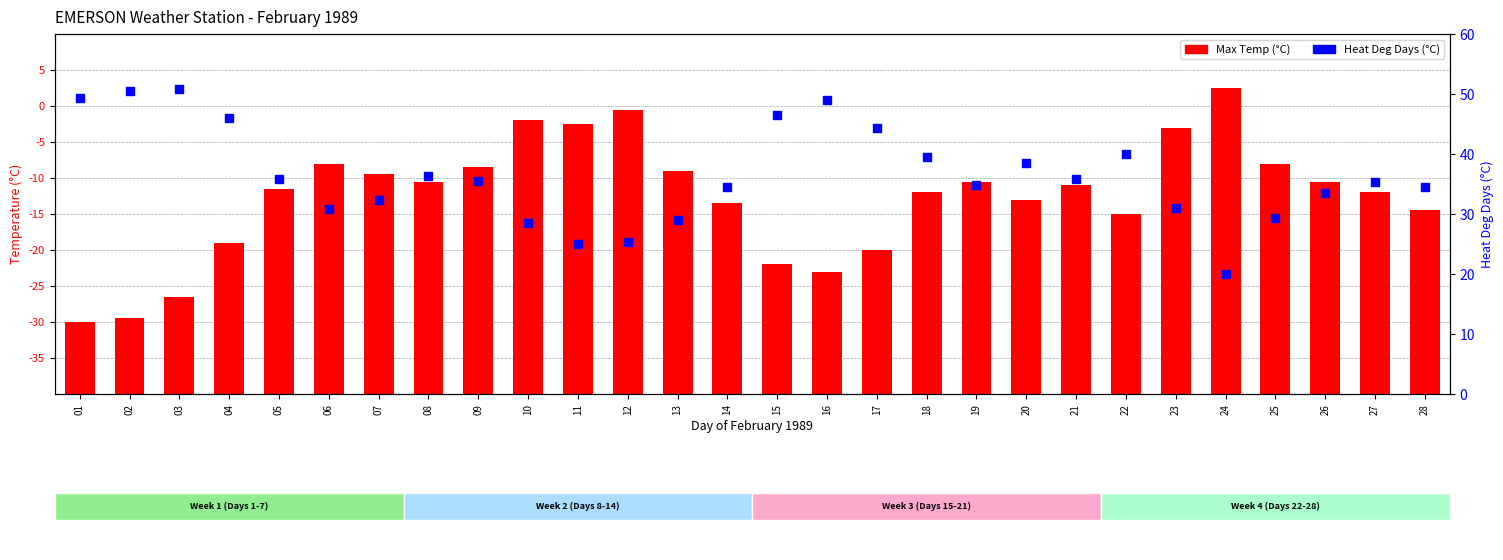

Which series has the largest total across all categories?

Heat Deg Days (°C)